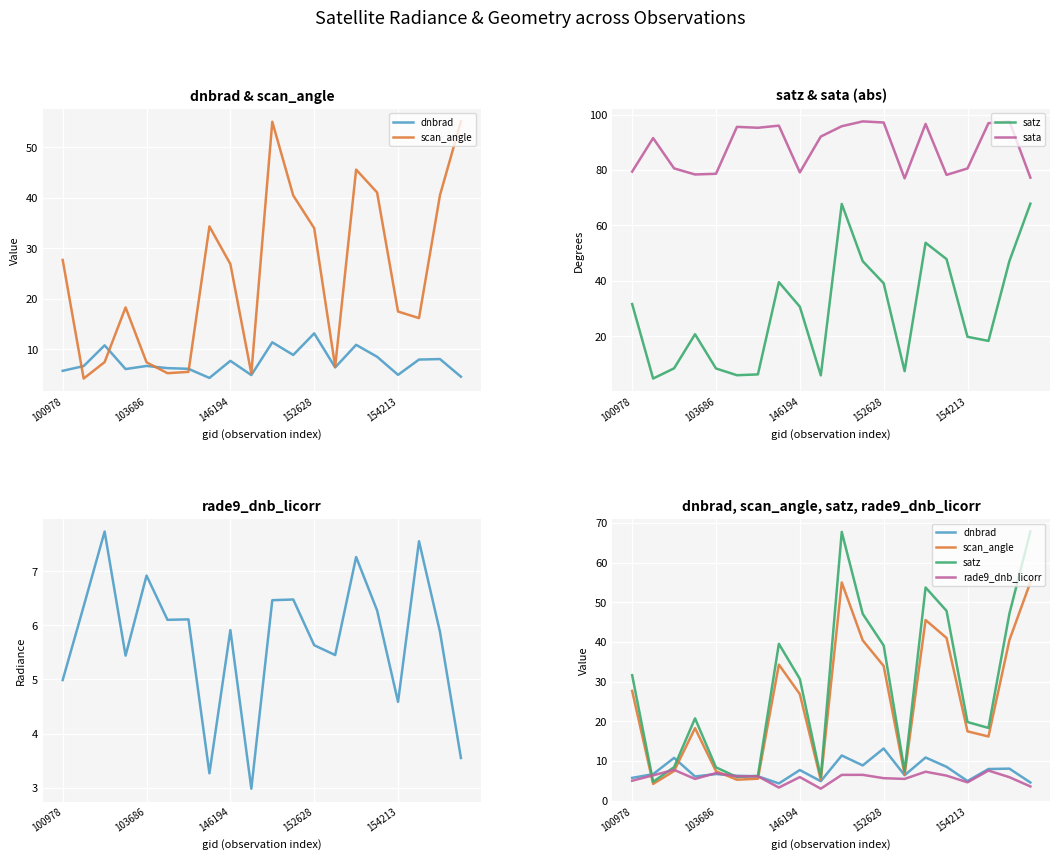

What is the greatest value displayed?

97.6